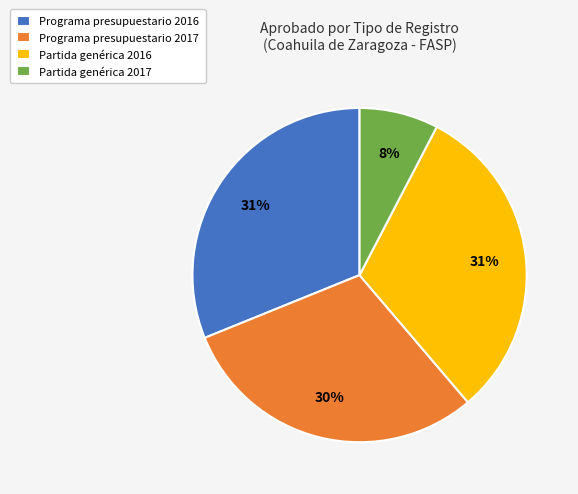

How many segments does this pie chart have?

4